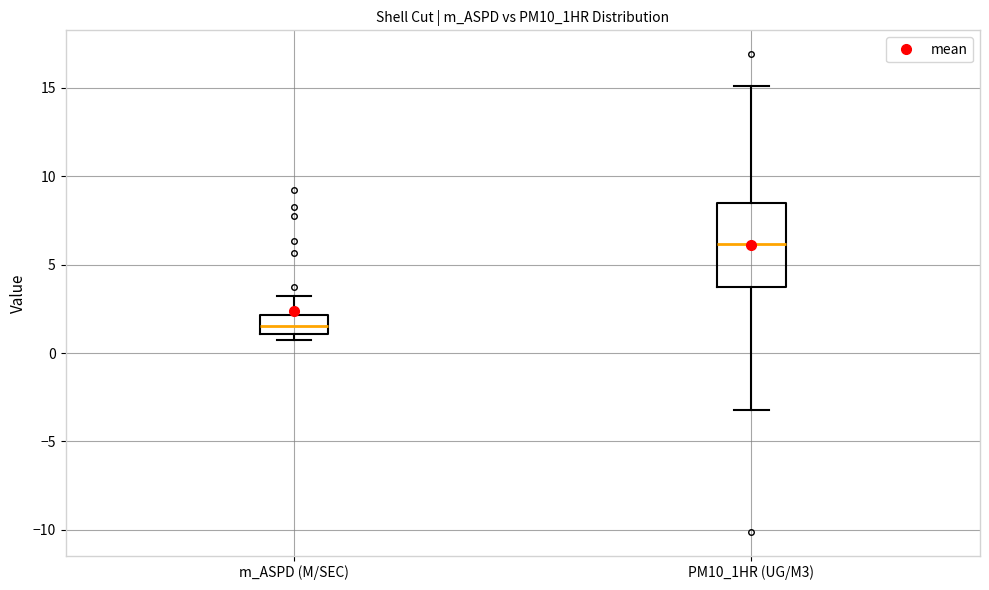

Which box's median line is the lowest?

m_ASPD (M/SEC)